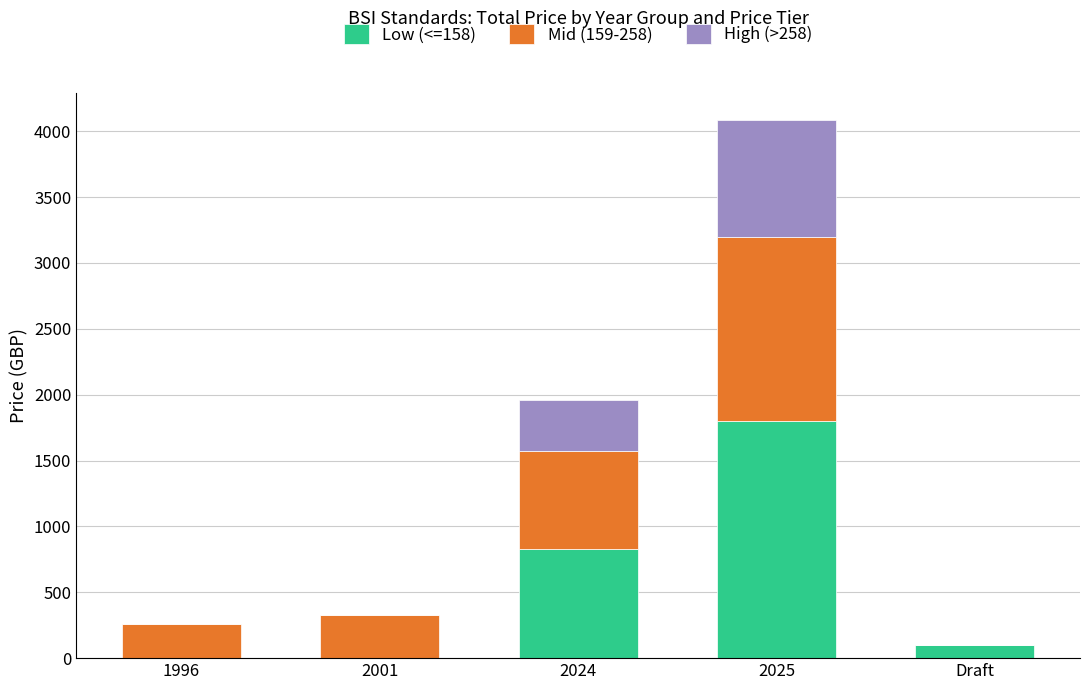

What is the sum of all Low (<=158) values?

2724